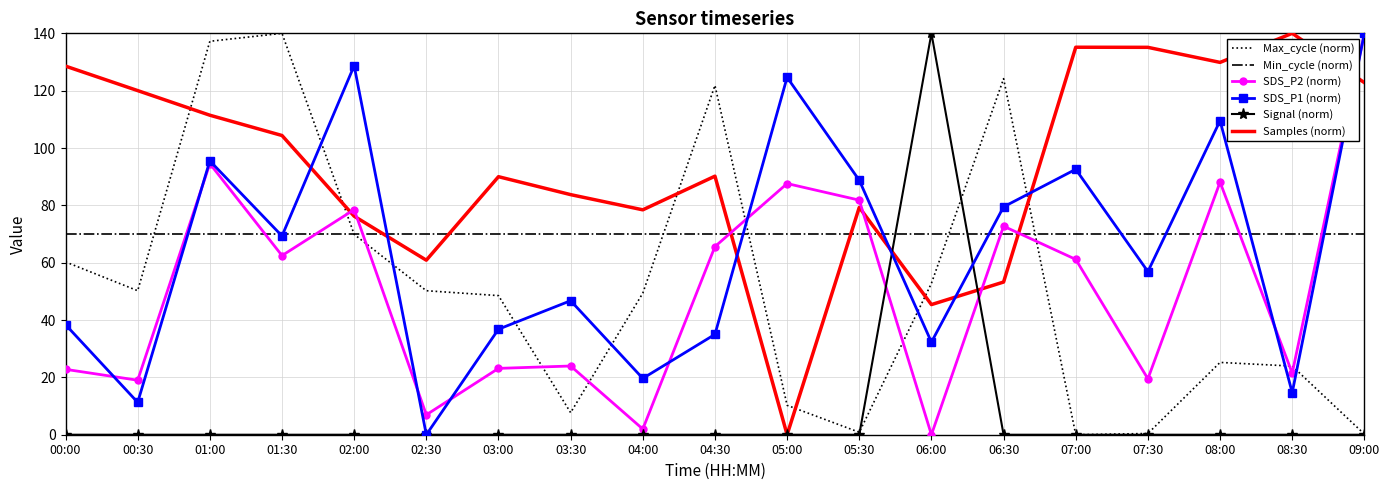

Which series has the largest total across all categories?

Samples (norm)